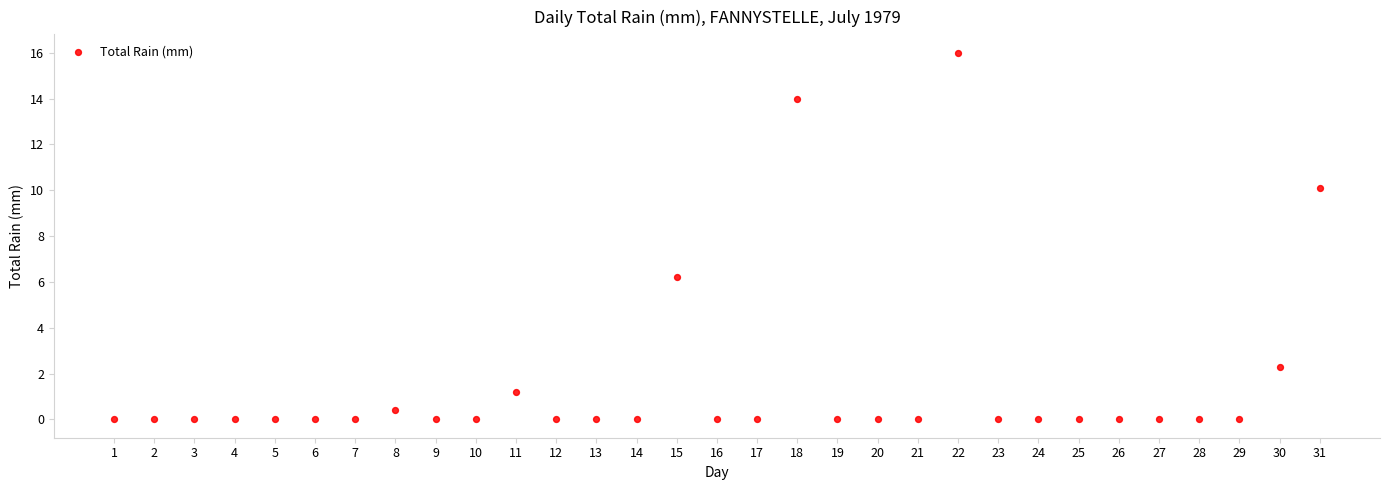

What Y value in the scatter plot is closest to 8?

6.2